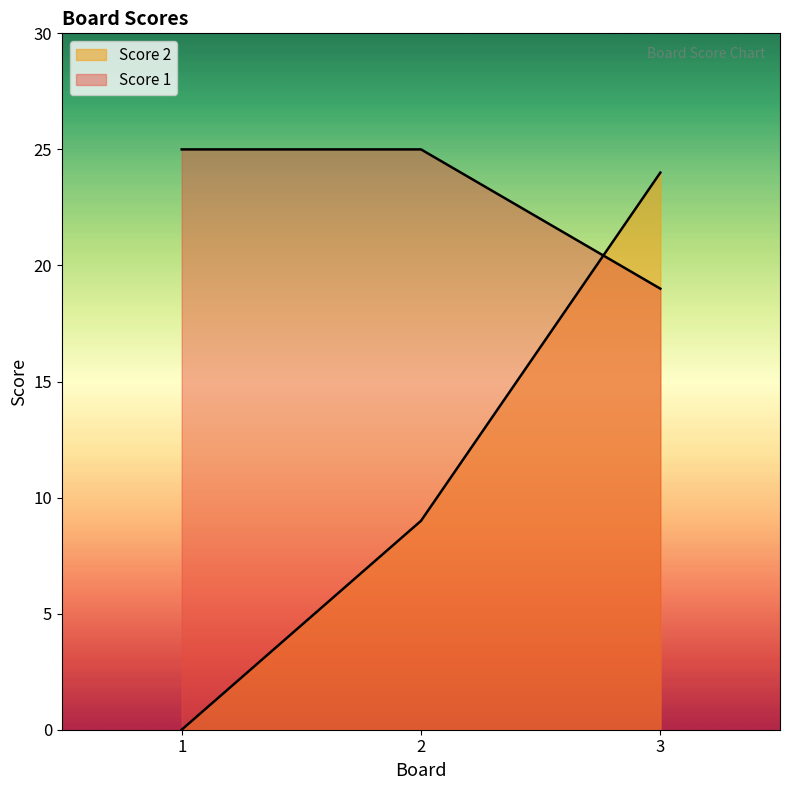

What is the average value of the Score 1 series?

23